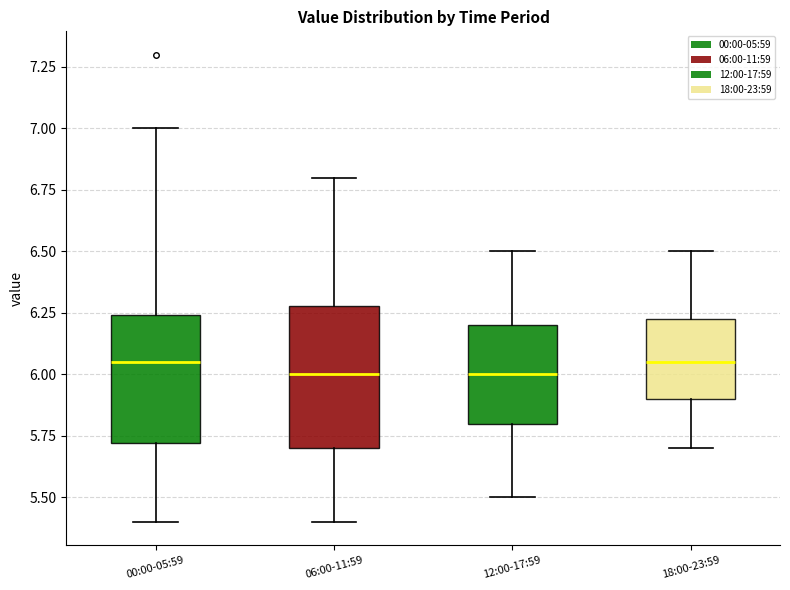

Where does the upper whisker of the box for 18:00-23:59 end on the y-axis? The values are not printed on the chart, so give them approximately, as read against the axis.

6.50